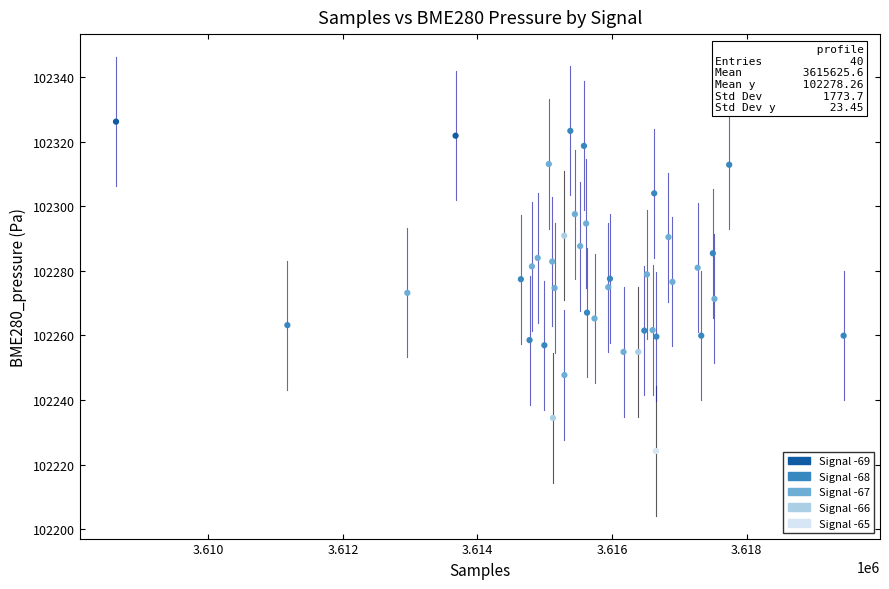

What is the range of X values (max minus min)?

10810.0